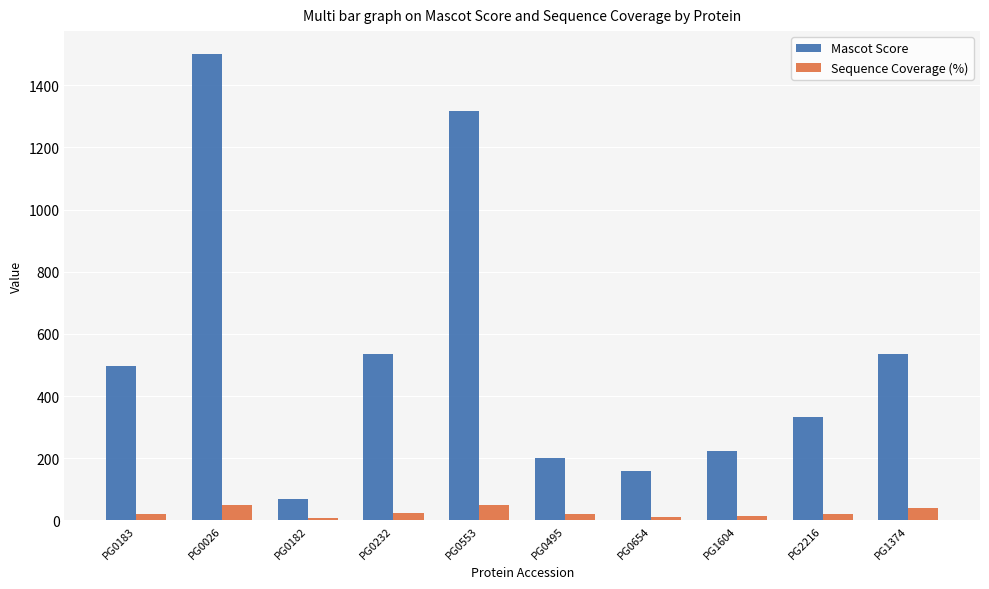

What is the difference between the Sequence Coverage (%) values at PG0654 and PG2216?

9.7